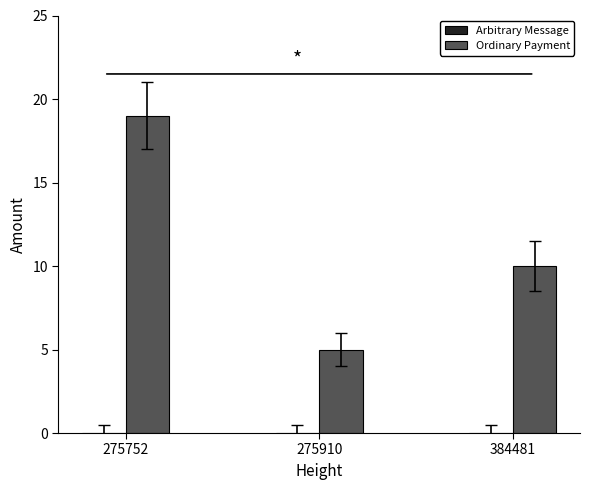

Which label corresponds to the smallest value in the chart?

275910